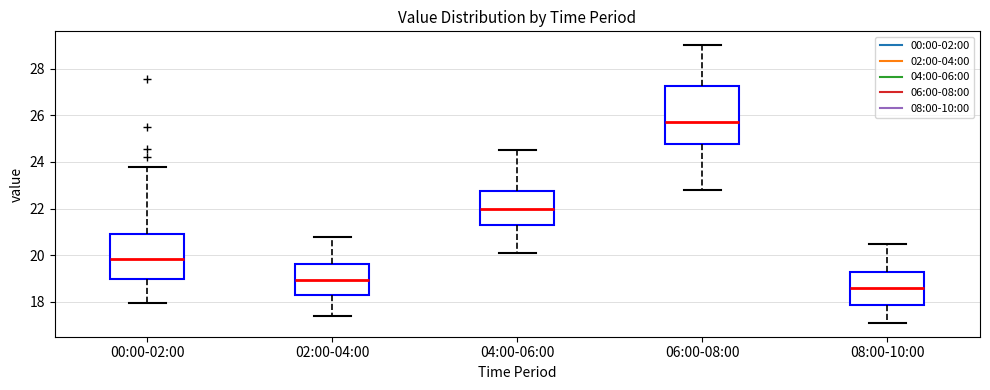

Which box's median line is the lowest?

08:00-10:00